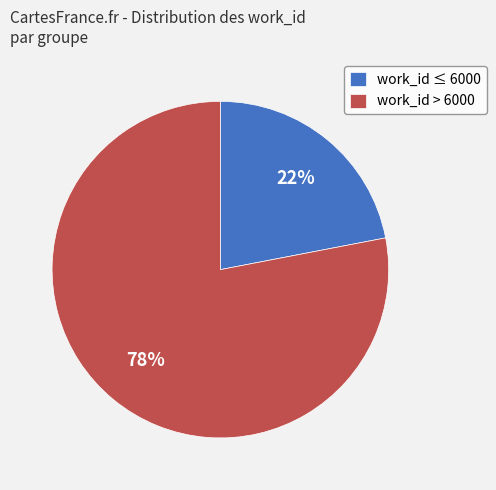

Which has a higher value, work_id > 6000 or work_id ≤ 6000?

work_id > 6000